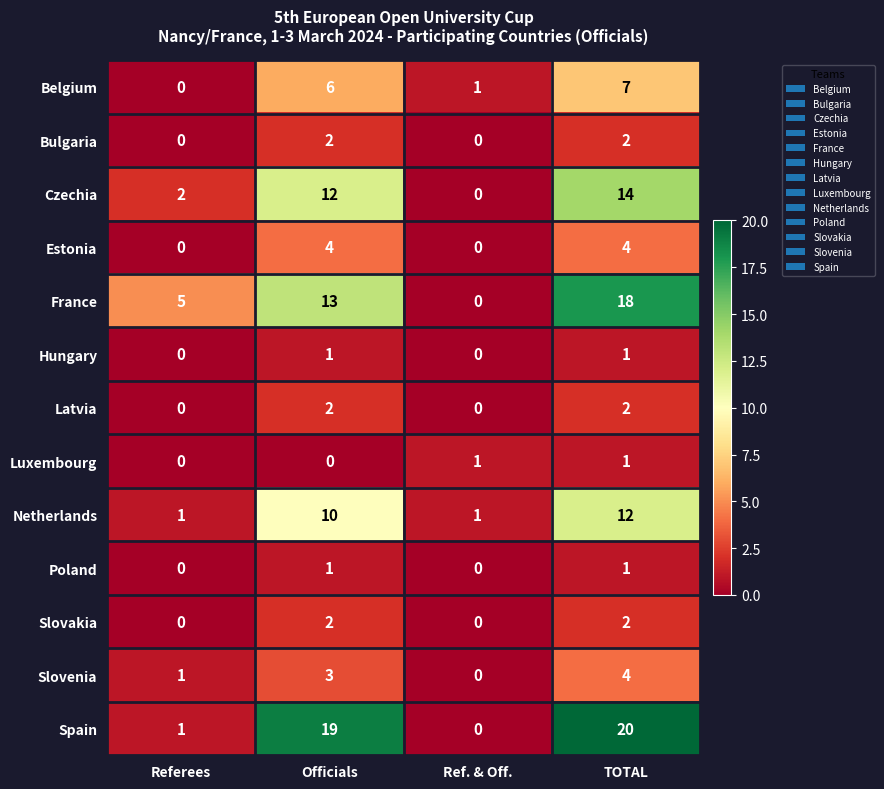

Is it true that Spain equals 20 at TOTAL?

True